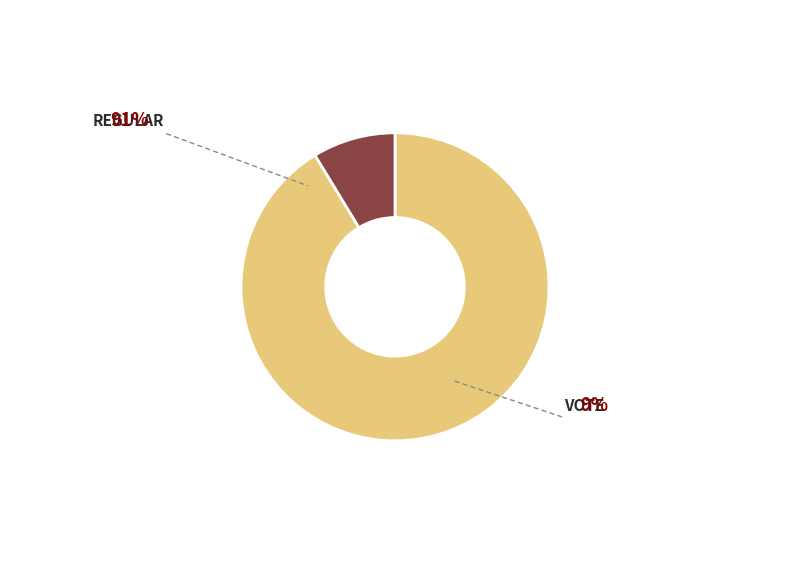

How many segments does this pie chart have?

2